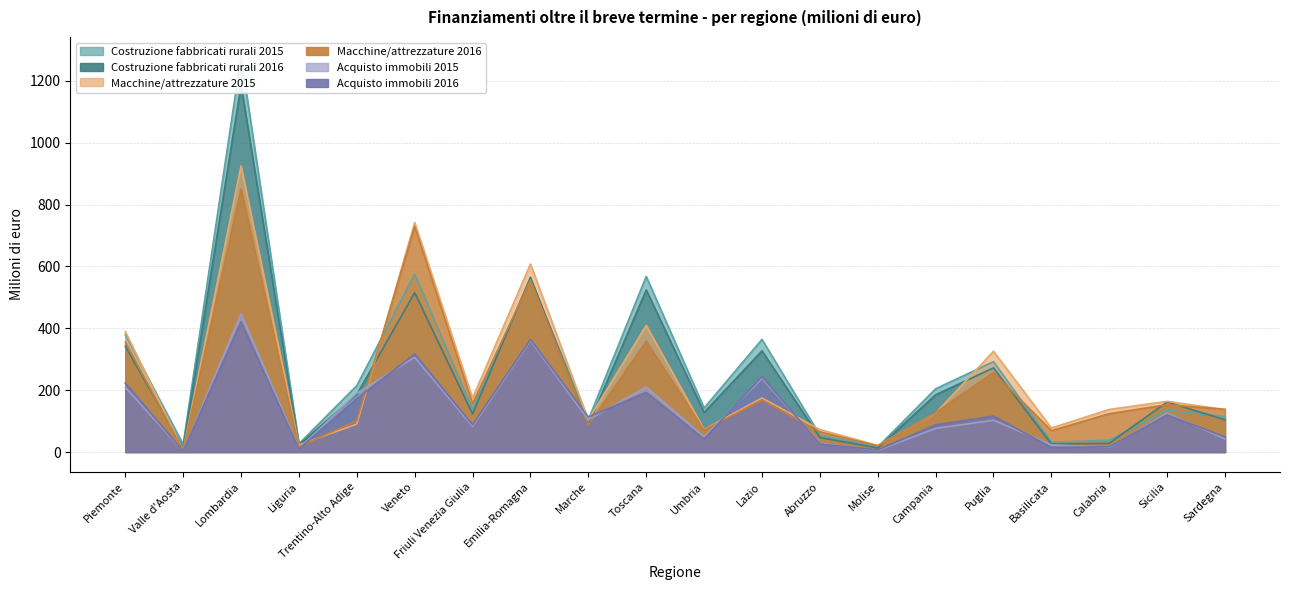

Reading left to right, what are all the values shown in this chart?

Costruzione fabbricati rurali 2015: 380.0	24.9	1277.7	26.6	214.8	574.7	137.9	558.7	104.6	567.6	142.4	364.0	54.5	16.3	204.4	292.1	31.7	37.9	135.5	114.4
Costruzione fabbricati rurali 2016: 342.0	13.0	1186.0	23.0	186.0	515.0	123.0	565.0	87.0	524.0	128.0	327.0	47.0	13.0	185.0	272.0	26.0	28.0	162.0	104.0
Macchine attrezzature 2015: 389.5	6.0	924.7	22.6	90.4	741.8	174.1	607.7	104.0	409.3	72.8	174.7	72.7	21.4	125.6	325.7	77.7	137.6	163.9	137.1
Macchine attrezzature 2016: 355.0	5.0	850.0	17.0	102.0	729.0	156.0	556.0	87.0	358.0	71.0	168.0	65.0	20.0	127.0	257.0	69.0	124.0	153.0	138.0
Acquisto immobili rurali 2015: 209.6	2.7	447.0	10.8	190.6	306.2	82.8	360.5	104.5	210.2	48.9	237.9	28.5	5.3	76.2	102.7	23.3	15.2	126.0	42.3
Acquisto immobili rurali 2016: 223.0	3.0	421.0	10.0	172.0	317.0	88.0	364.0	113.0	193.0	42.0	244.0	26.0	7.0	88.0	116.0	15.0	17.0	120.0	49.0